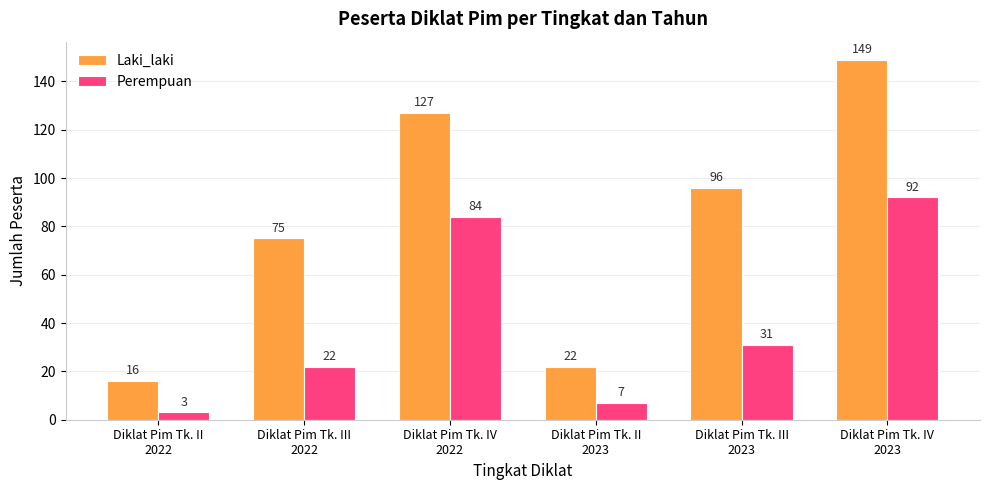

At which label does Perempuan reach its minimum?

Diklat Pim Tk. II
2022